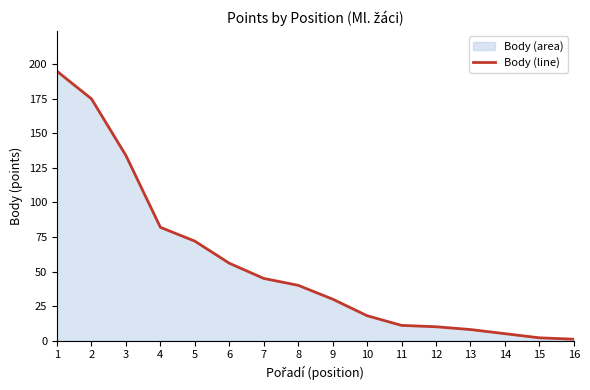

What is the difference between the values at 1 and 15?

193